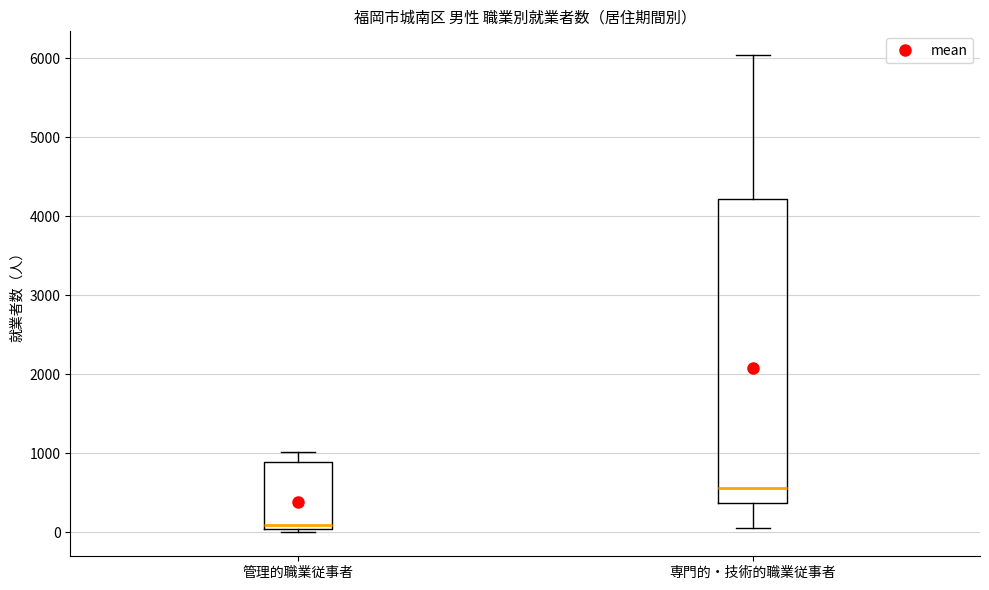

Which box's median line is the highest?

専門的・技術的職業従事者